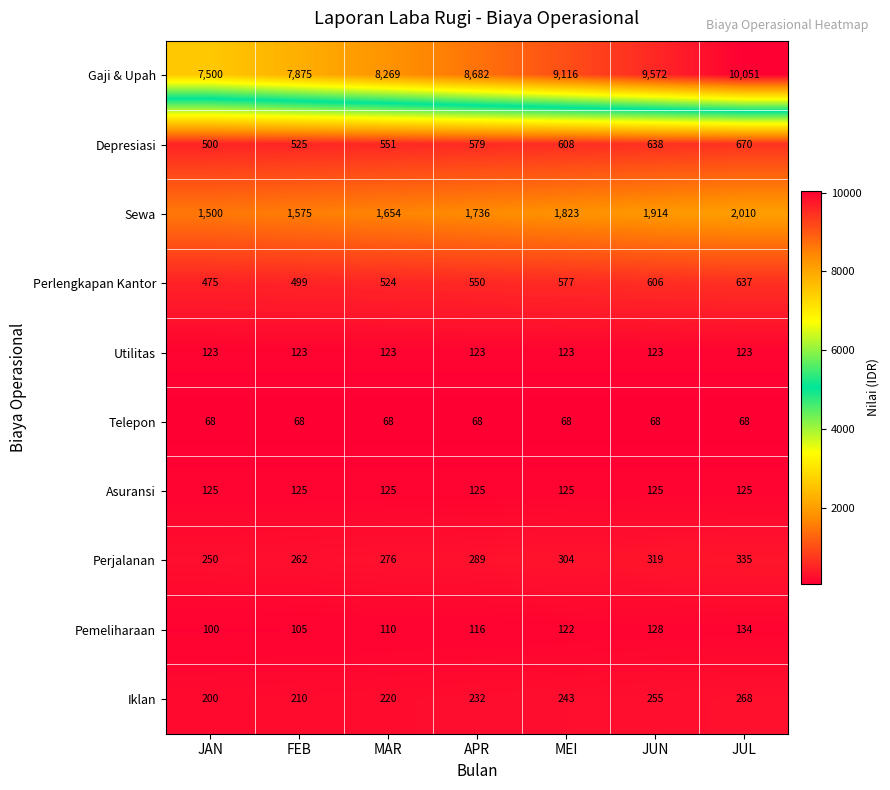

Between FEB and APR, which series saw the biggest shift?

Gaji & Upah